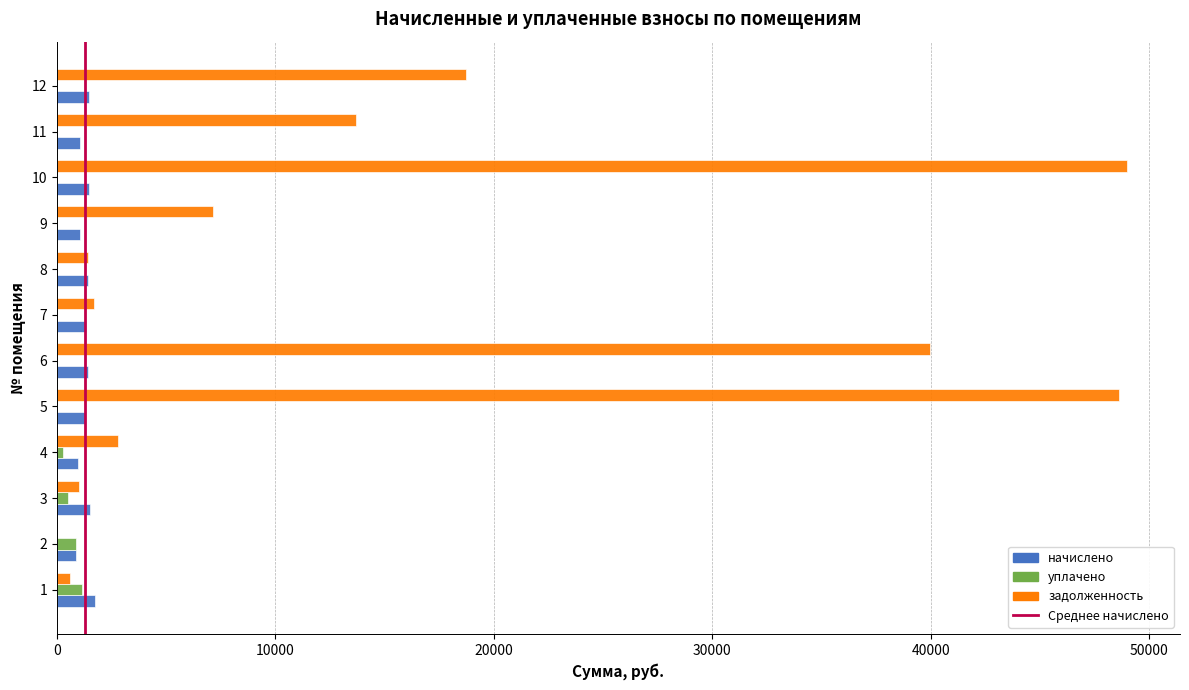

What is the greatest value displayed?

48969.7